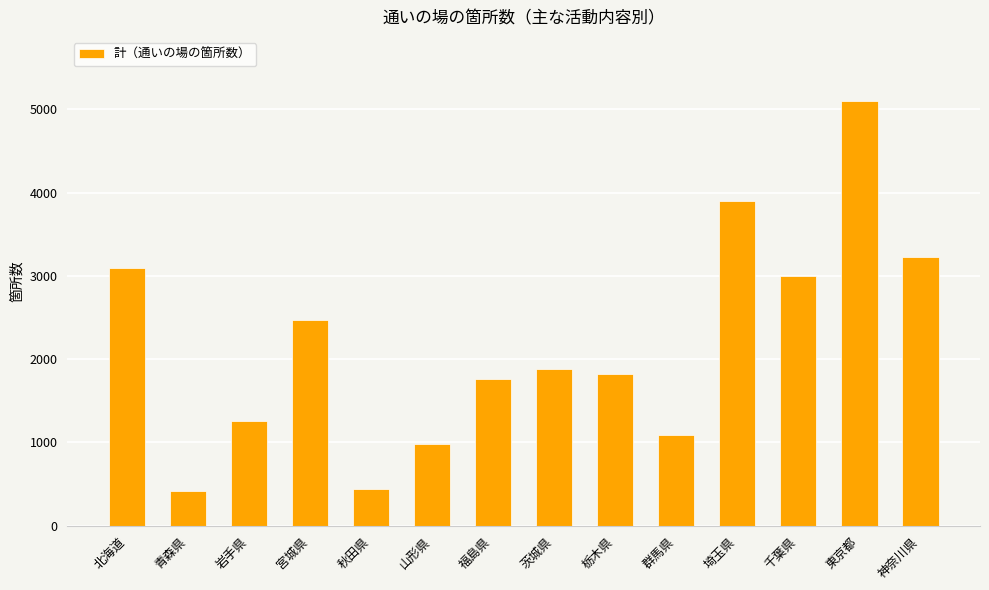

What is the average value?

2175